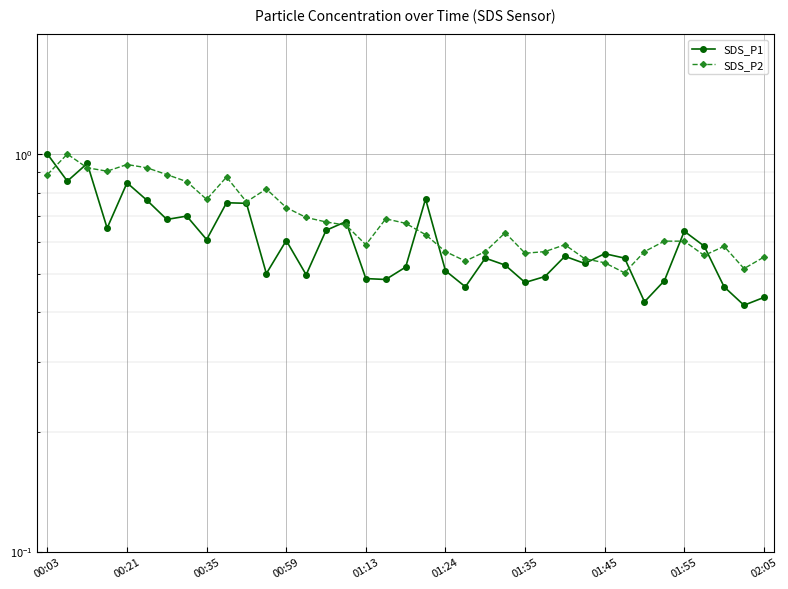

Which series has the largest total across all categories?

SDS_P2